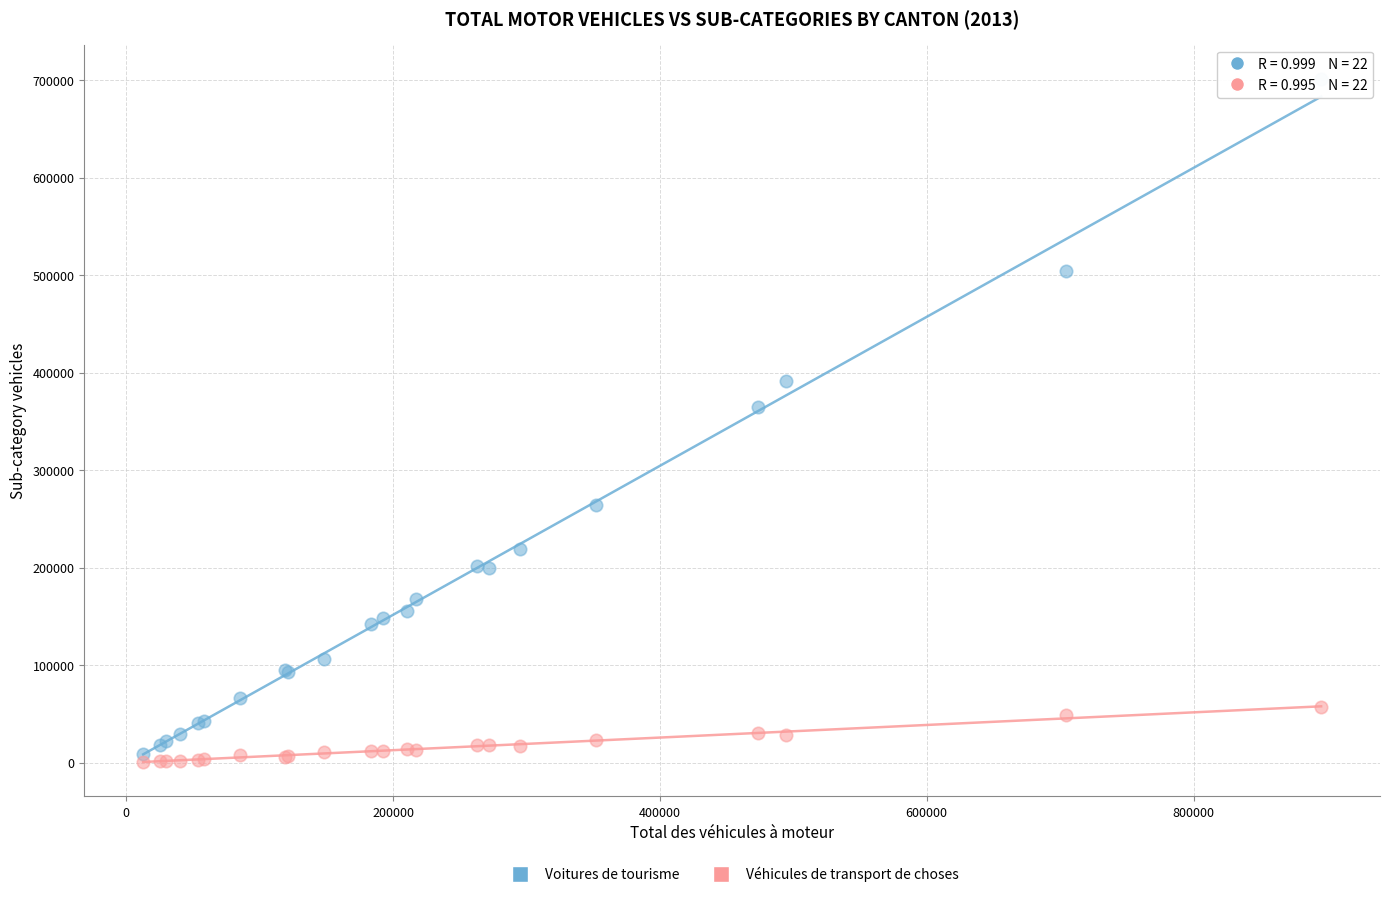

What are all the series names shown in the legend?

Voitures de tourisme, Véhicules de transport de choses